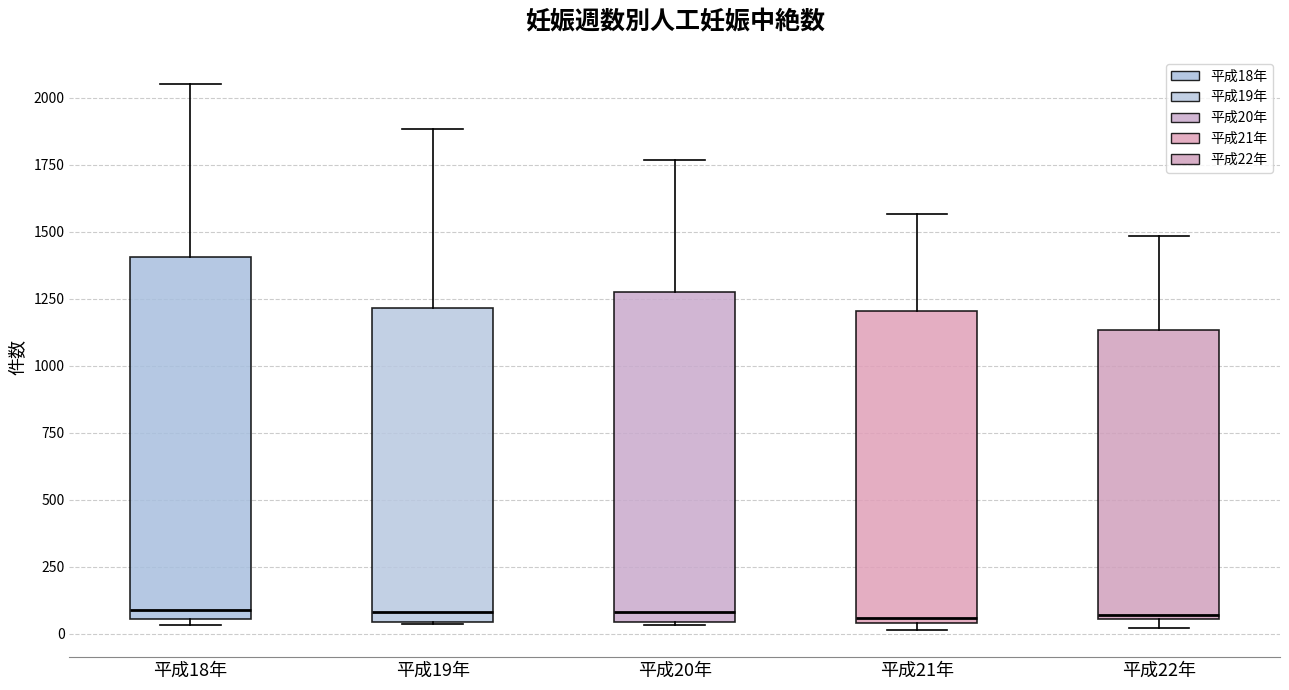

Reading left to right, transcribe this box plot: for each box, give where its median line is, the range the box spans, and where its two whiskers end, as read against the y-axis. The values are not printed on the chart, so give them approximately, as read against the axis.

平成18年: median 100, box 50 to 1400, whiskers 50 (just below the box's lower edge) to 2050
平成19年: median 100, box 50 to 1200, whiskers 50 to 1900
平成20年: median 100, box 50 to 1250, whiskers 50 to 1750
平成21年: median 50 (just above the box's lower edge), box 50 to 1200, whiskers 0 to 1550
平成22年: median 50 (just above the box's lower edge), box 50 to 1150, whiskers 0 to 1500